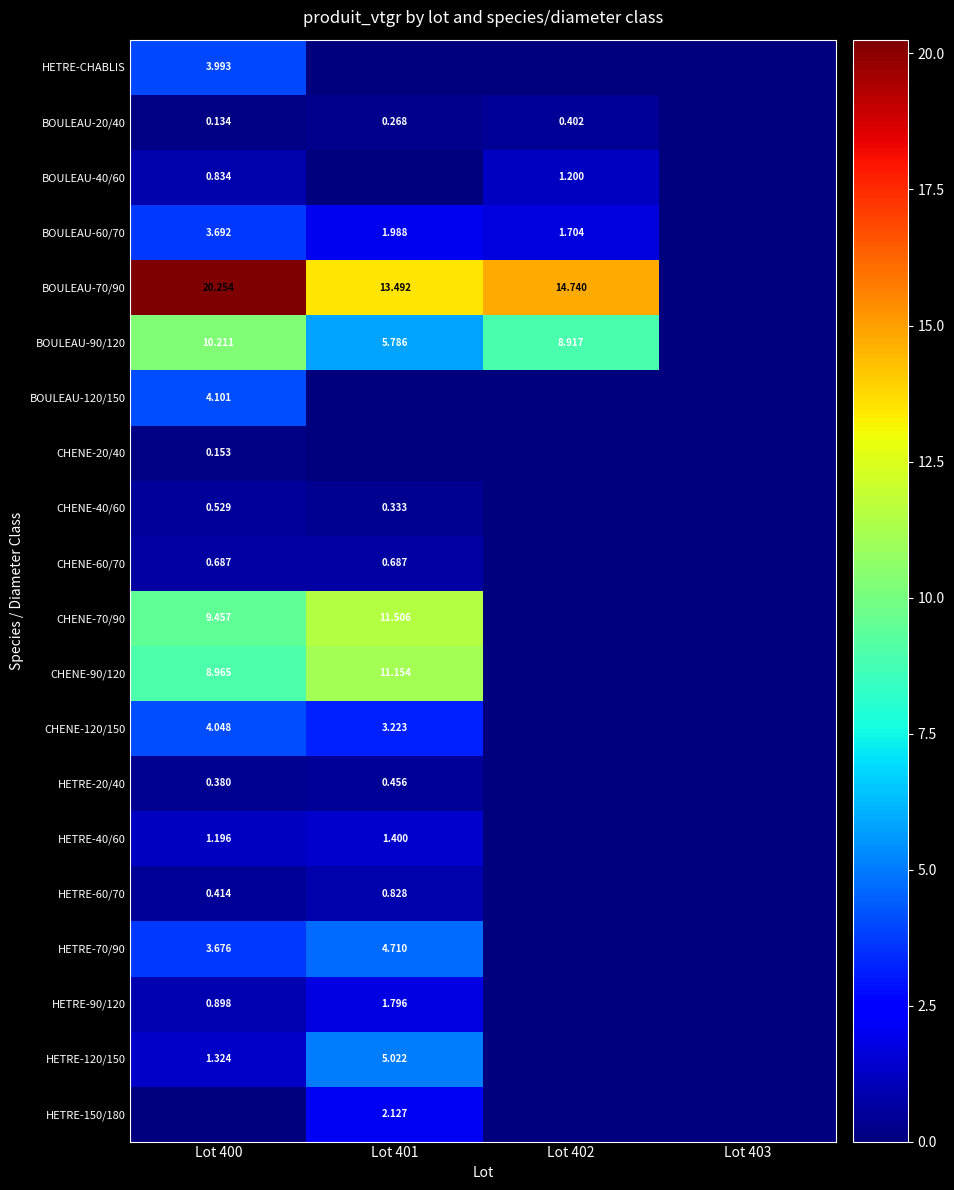

Is the value of CHENE-90/120 at Lot 400 greater than the value of HETRE-120/150 at Lot 401?

Yes